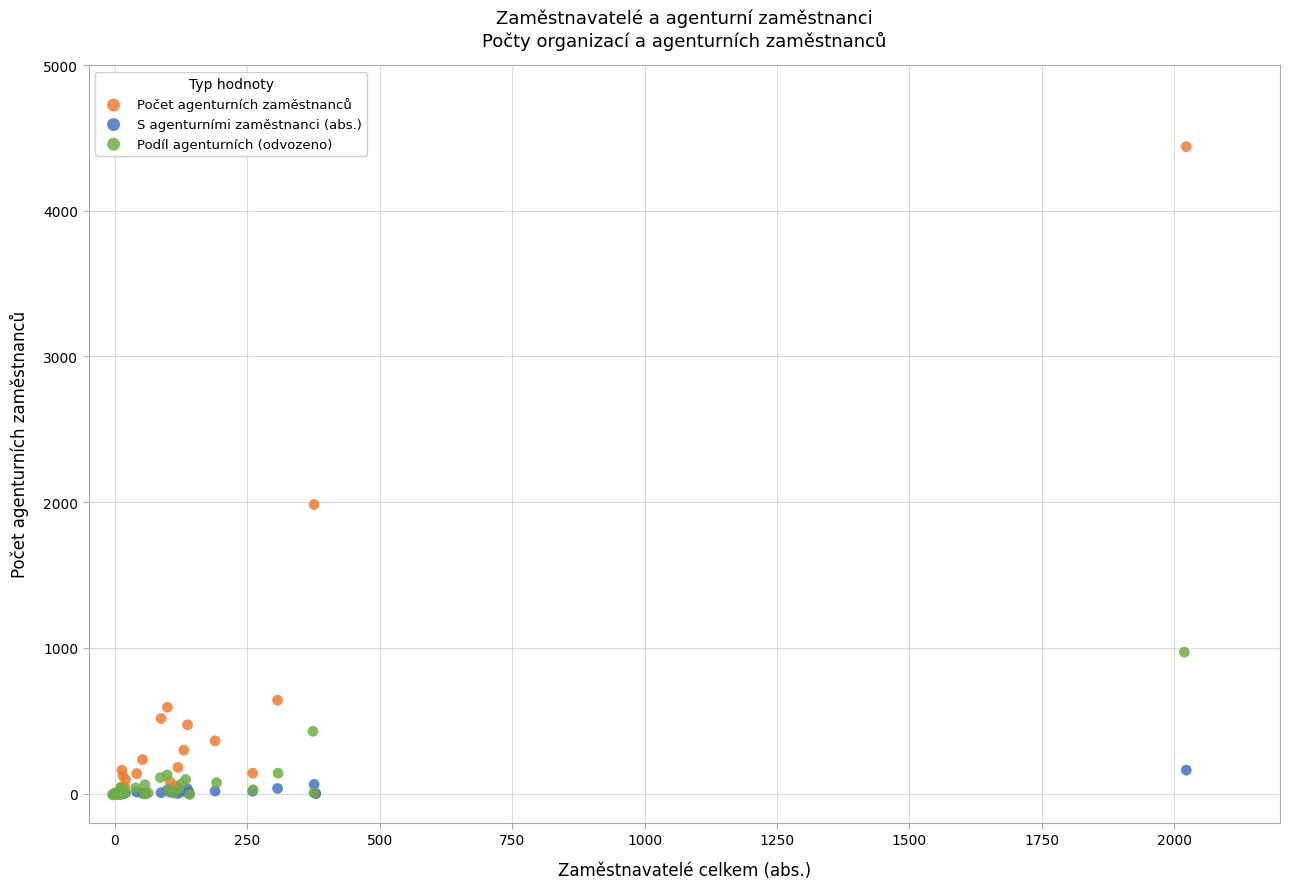

What are all the series names shown in the legend?

Počet agenturních zaměstnanců, S agenturními zaměstnanci (abs.), Podíl agenturních (odvozeno)